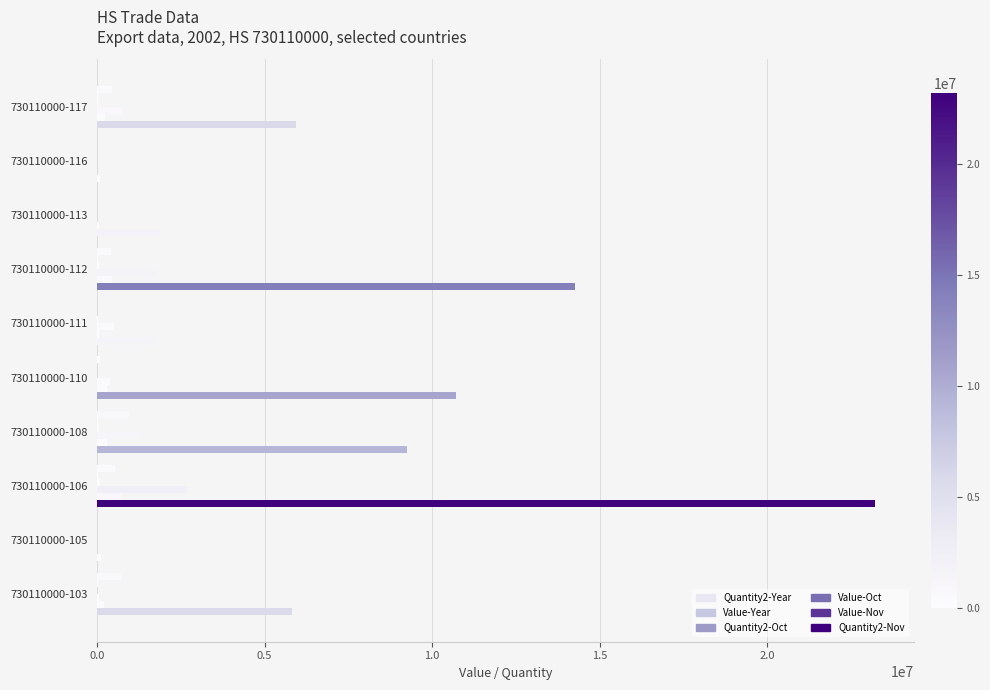

Count the number of categories in the chart.

10